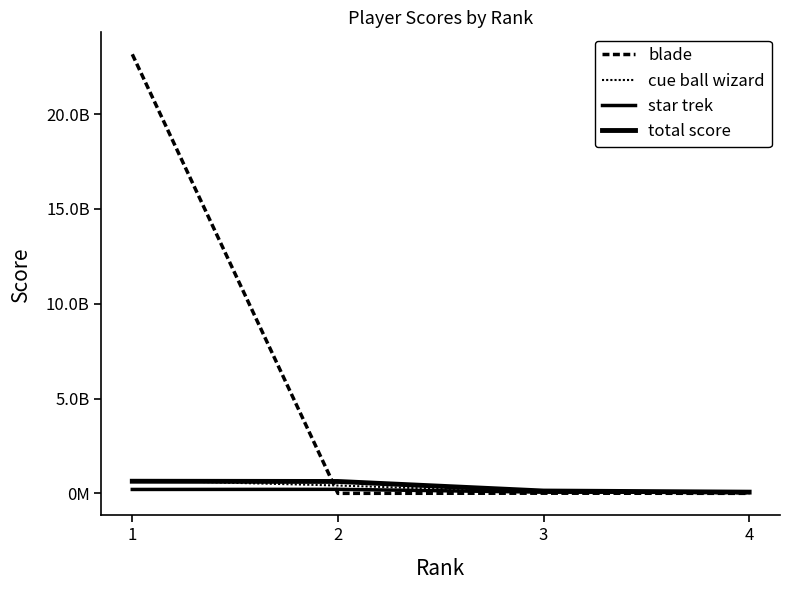

Is this an area chart (filled region under the line)?

No